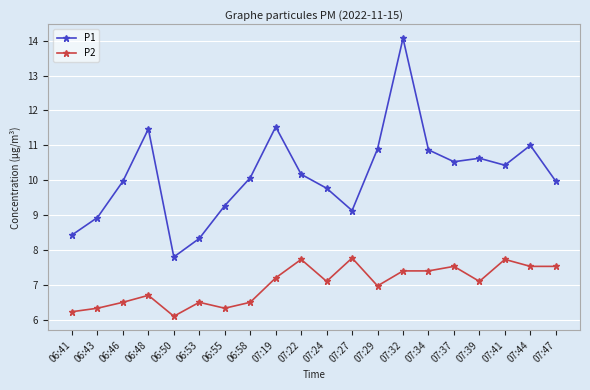

True or false: P2 has more than 2 points higher than both neighbors.

True